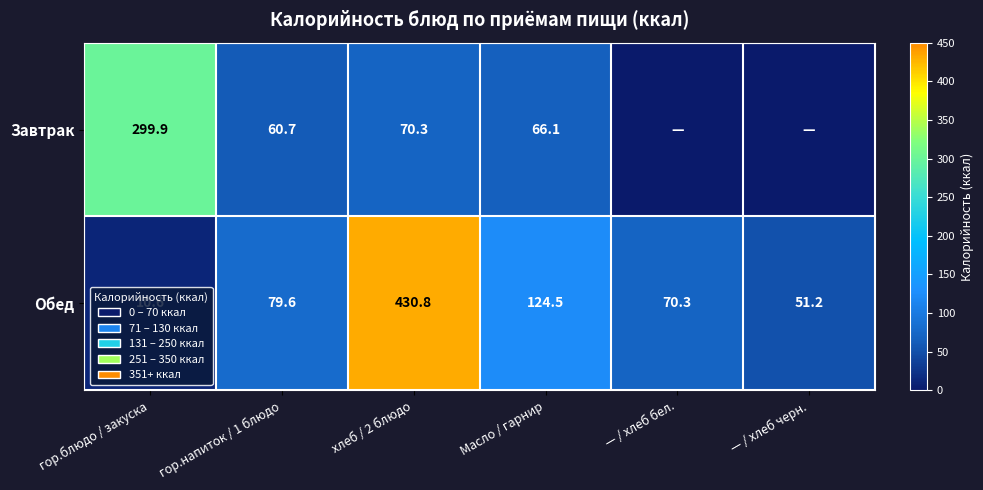

At which label does Обед first exceed 79?

гор.напиток / 1 блюдо